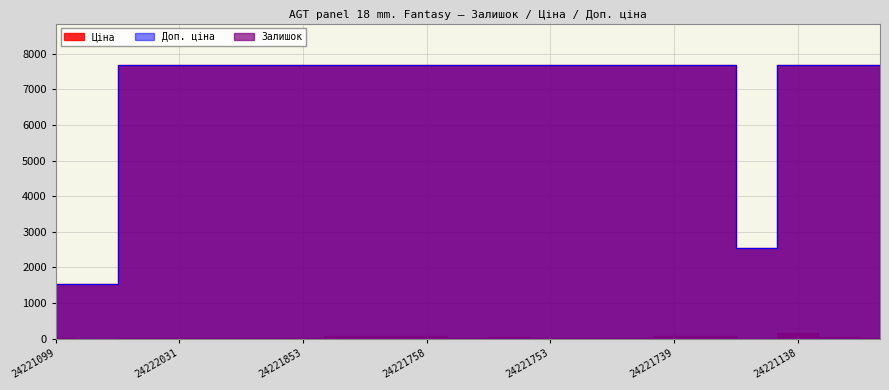

True or false: Доп. ціна has a value of 1545.1 at 24221856.

False